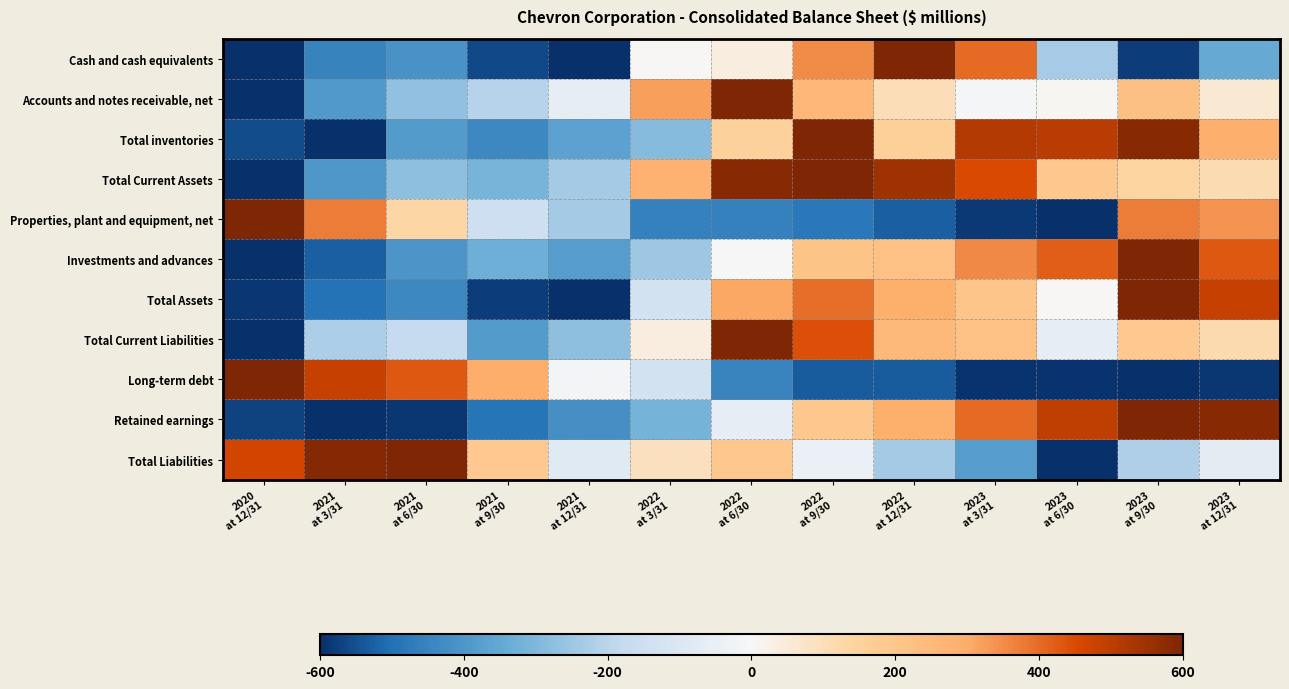

Between 2022
at 12/31 and 2022
at 3/31, which is larger?

2022
at 12/31